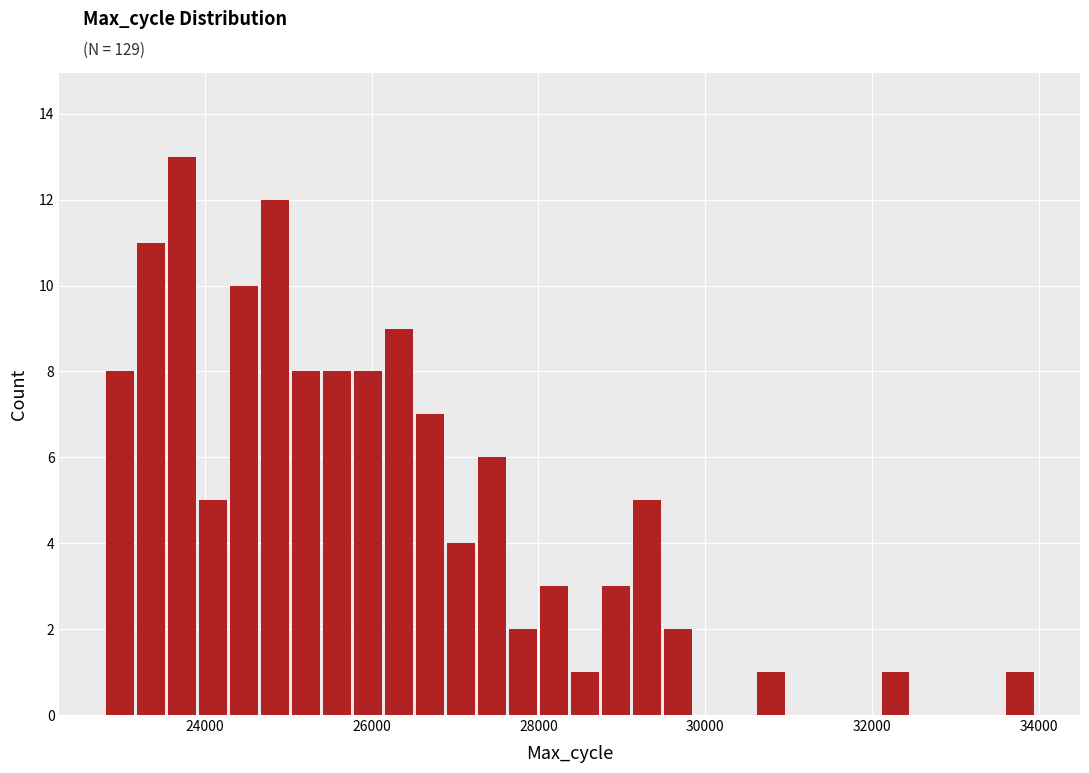

Around what value on the x-axis is the tallest bar? Give the approximate position of its centre, as read against the axis.

23800